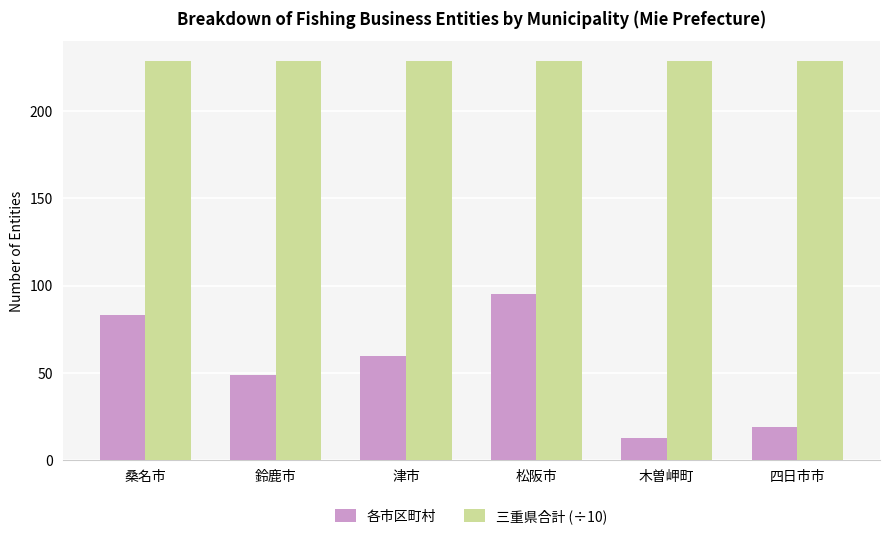

Read the 各市区町村 value at 四日市市.

19.0